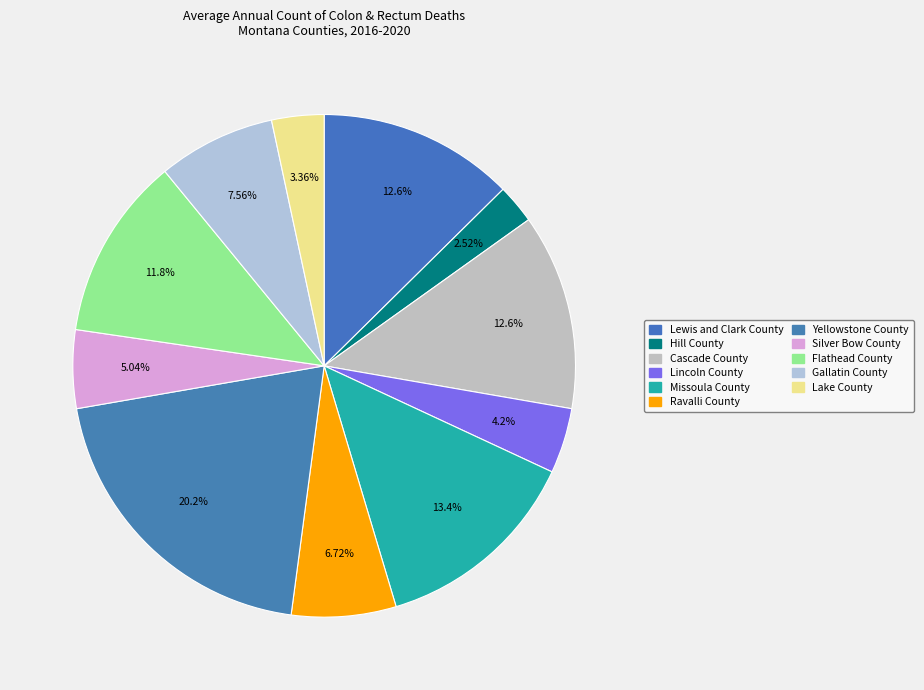

Is it true that Hill County is 1% of the pie?

False